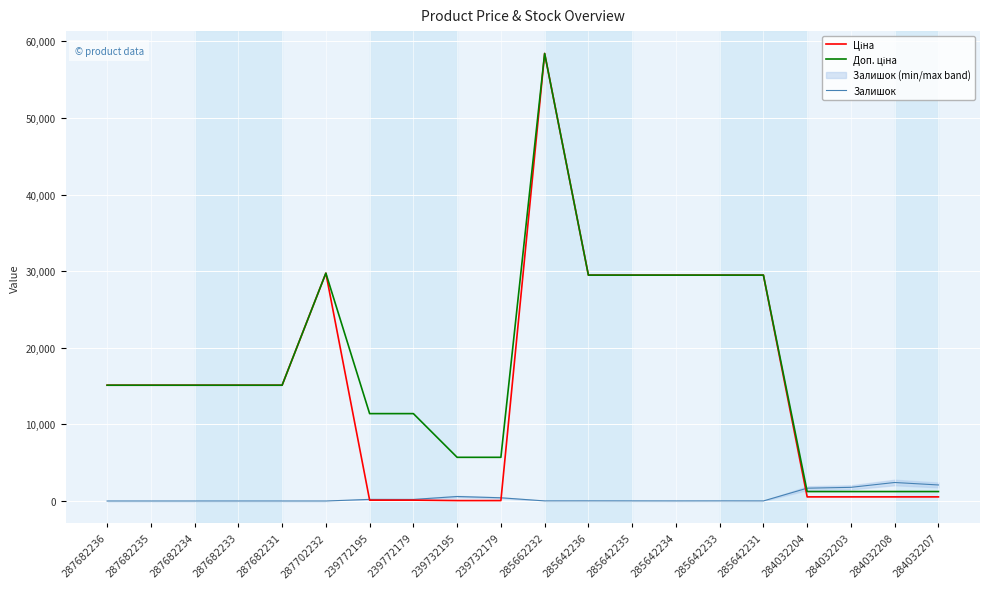

At which category is the sum across all series the highest?

285662232